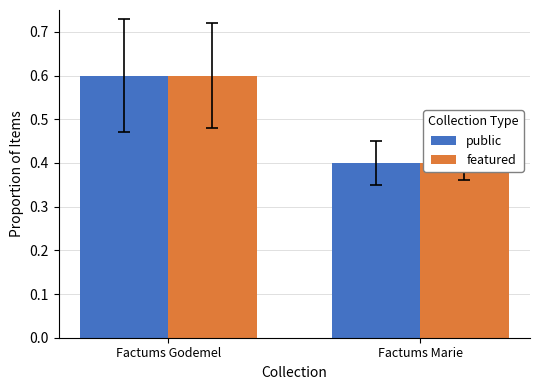

The featured series shows 0.3 at Factums Marie. True or false?

False